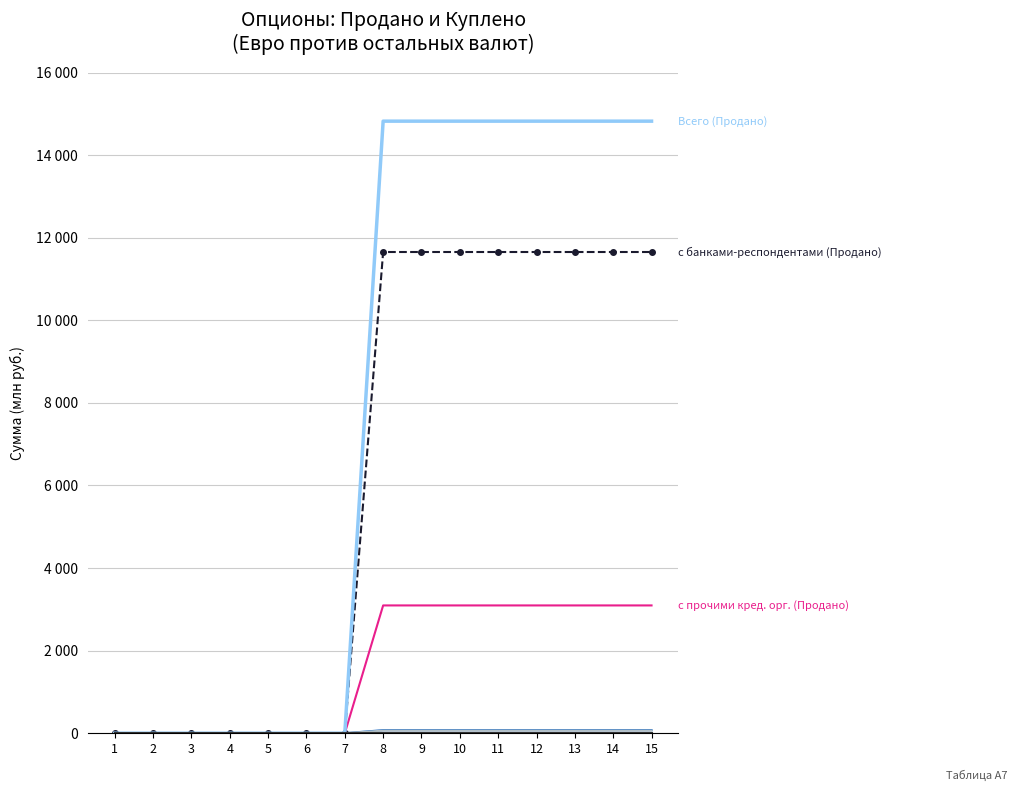

Is it true that с нефин. орг. (Продано) equals 99.9 at 15?

False